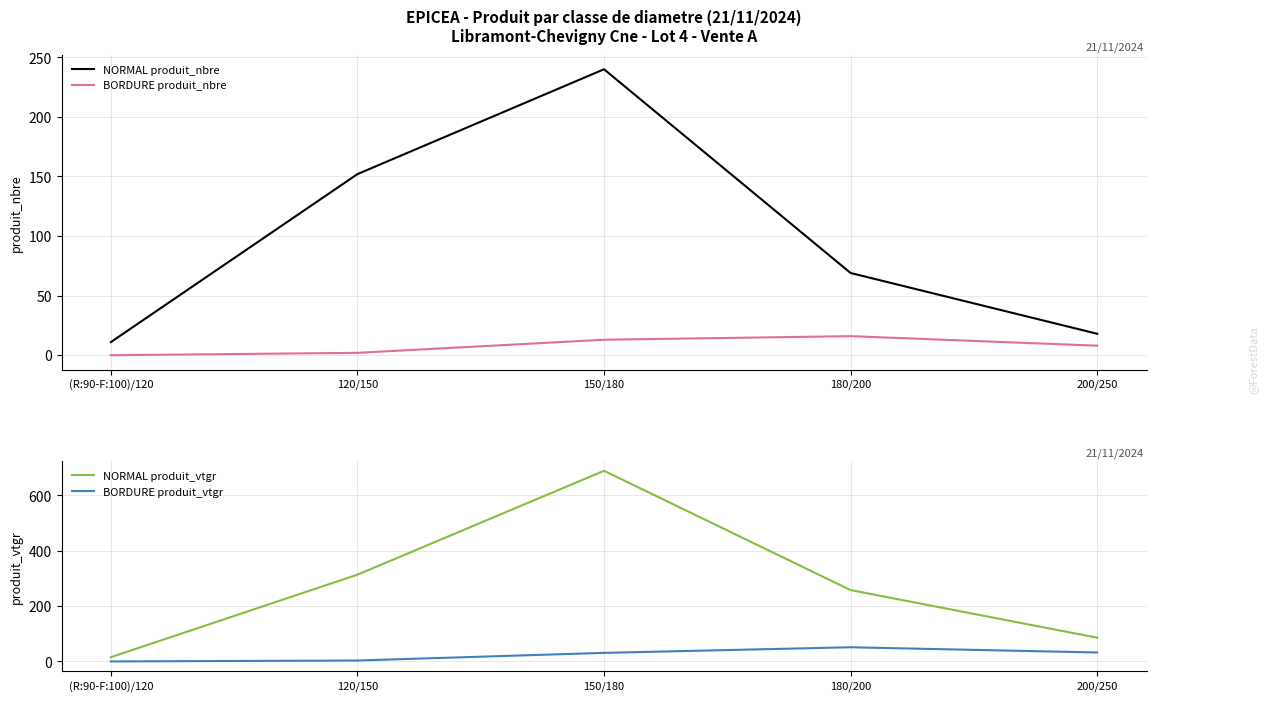

What value does the NORMAL produit_vtgr series have at 200/250?

85.8